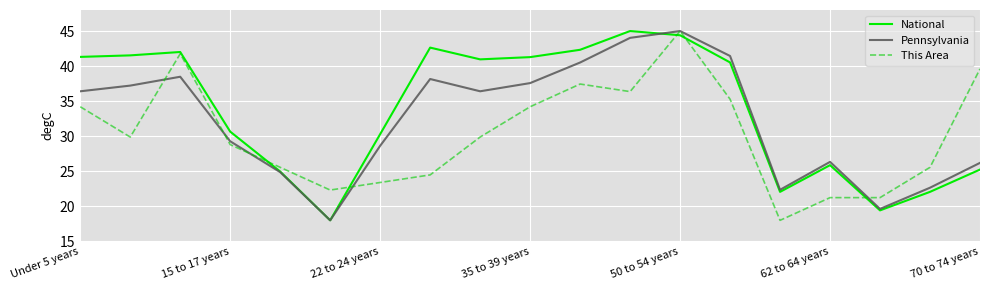

How many values in the Pennsylvania series are below 36?

9